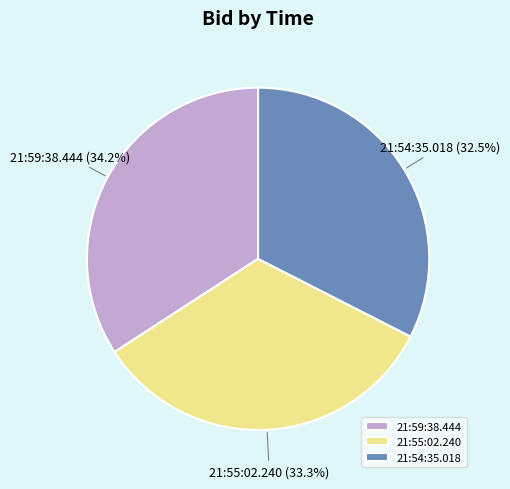

Does any single category account for the majority?

No